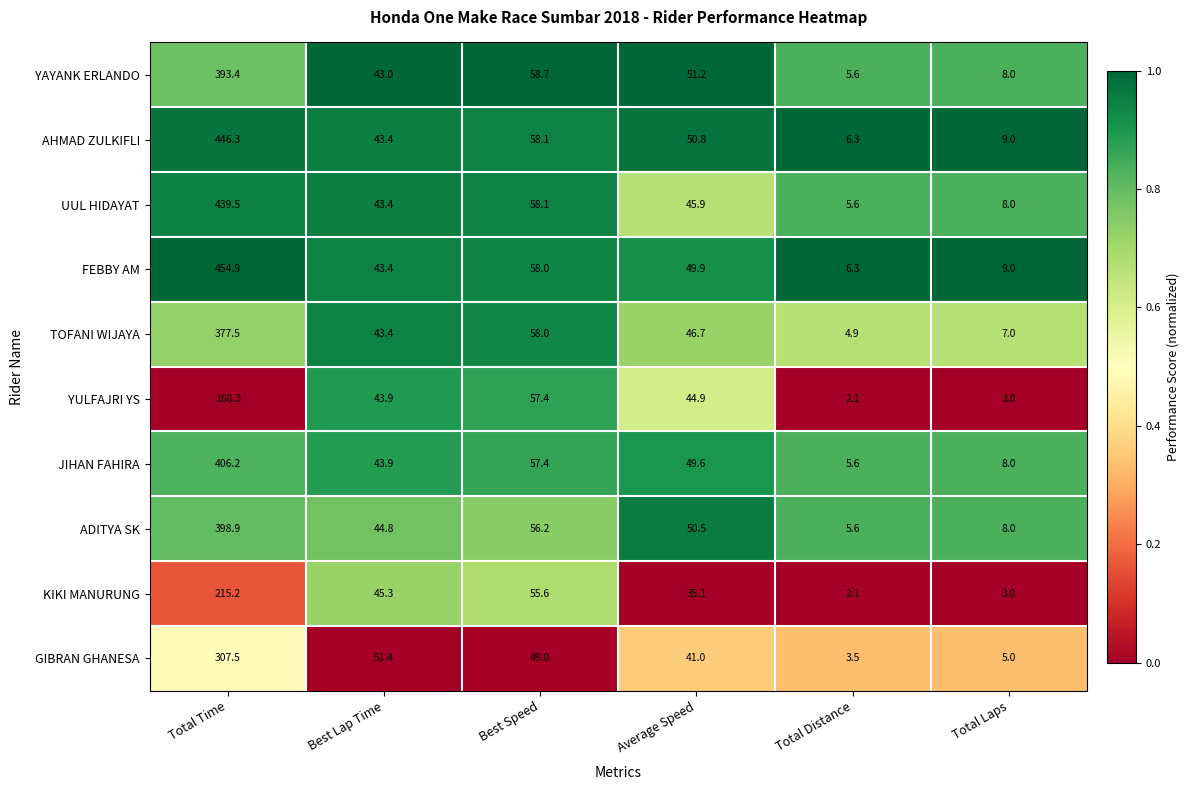

How many data points does each series have?

6